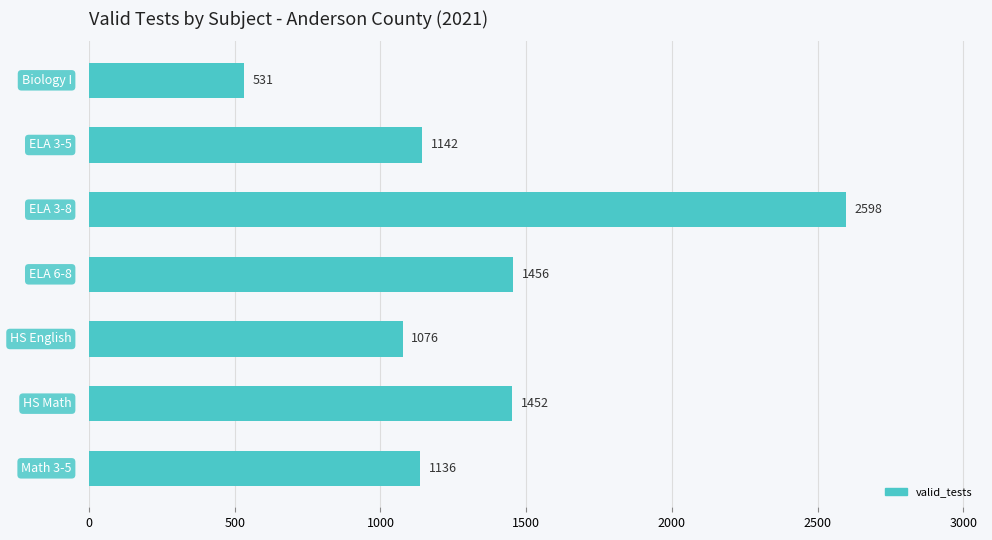

Count the number of categories in the chart.

7